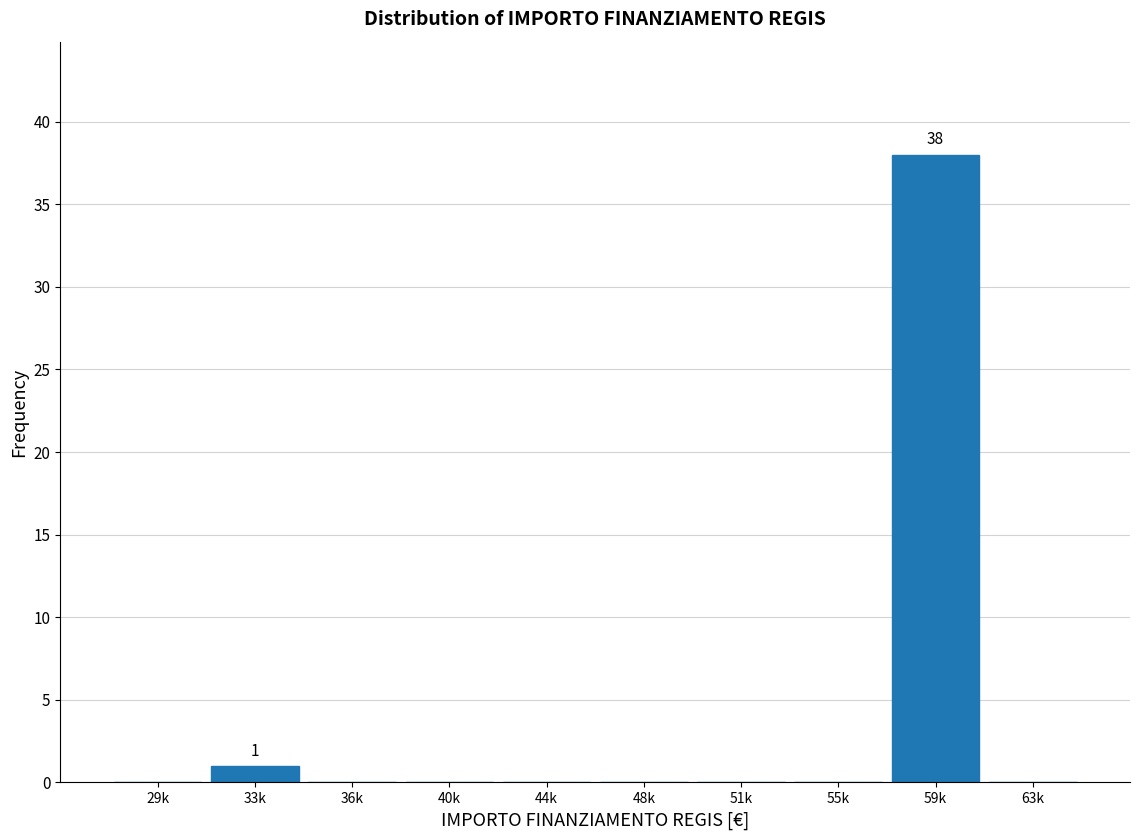

Reading right to left, list all the values displayed in this chart.

63k=0	59k=38	55k=0	51k=0	48k=0	44k=0	40k=0	36k=0	33k=1	29k=0